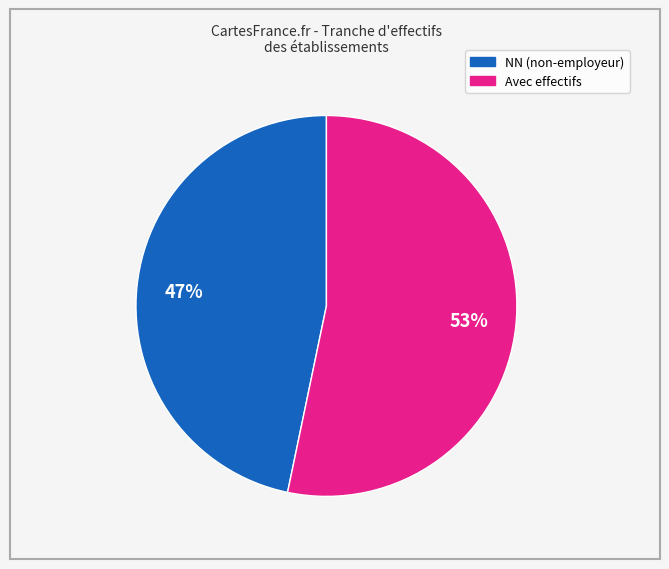

To the nearest percent, what is the average slice percentage?

50%